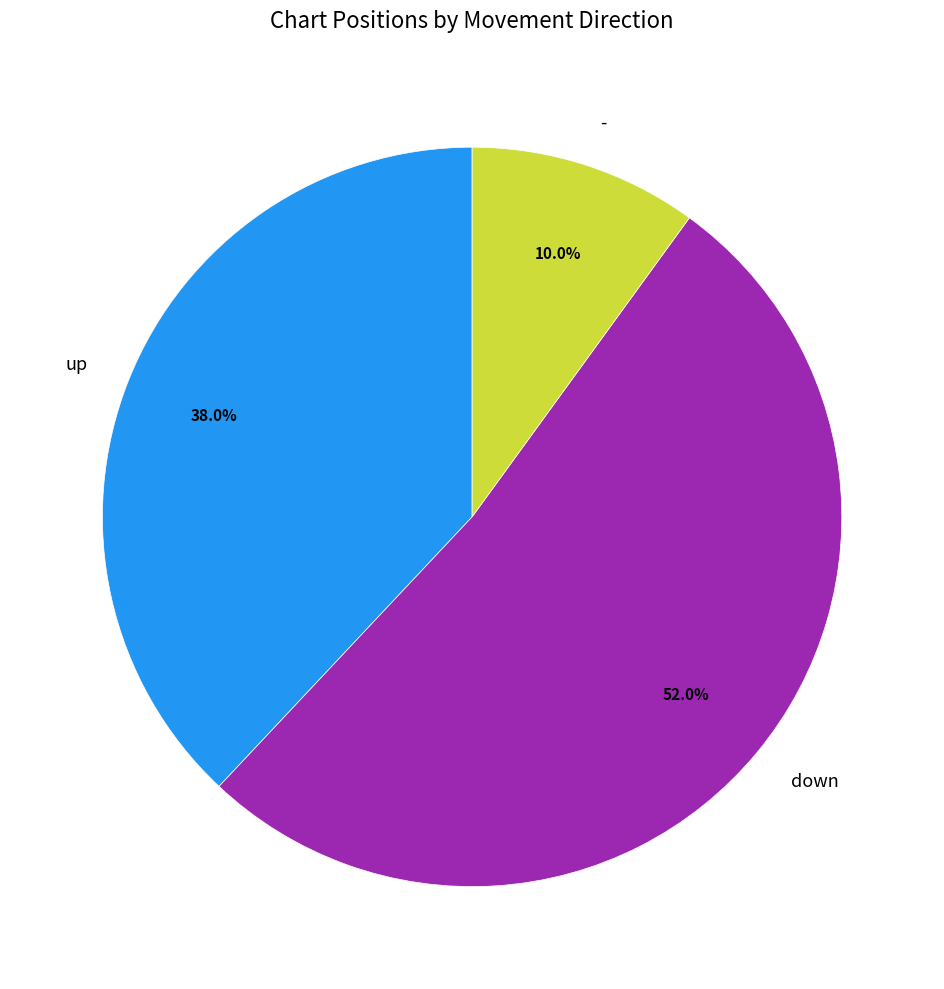

Count the number of slices in the pie.

3